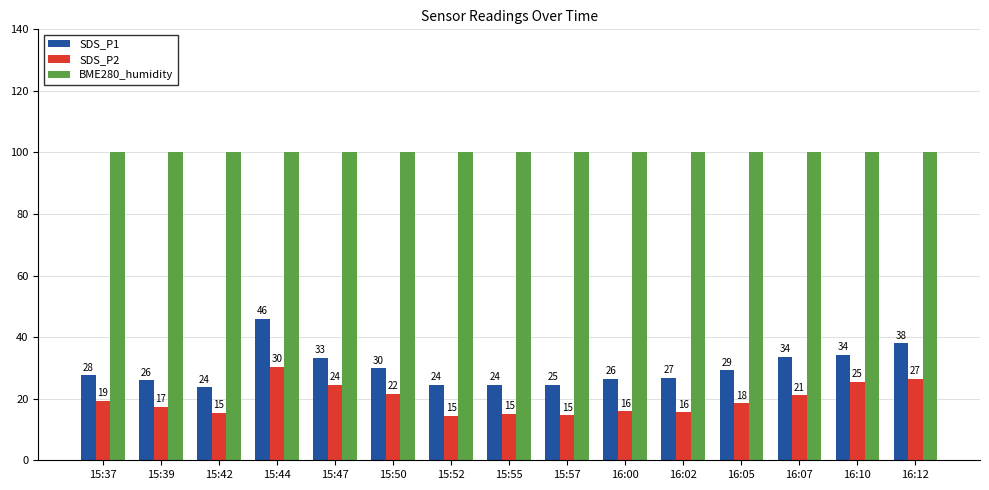

What is the label of the 3rd bar from the left?

15:42